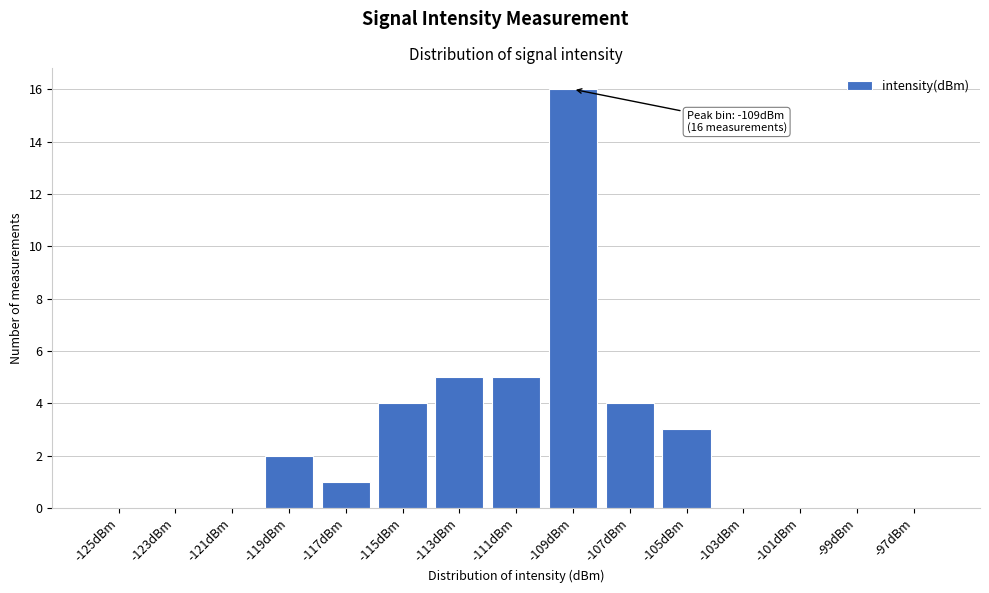

Reading left to right, transcribe all the data shown in this chart.

-125dBm=0	-123dBm=0	-121dBm=0	-119dBm=2	-117dBm=1	-115dBm=4	-113dBm=5	-111dBm=5	-109dBm=16	-107dBm=4	-105dBm=3	-103dBm=0	-101dBm=0	-99dBm=0	-97dBm=0